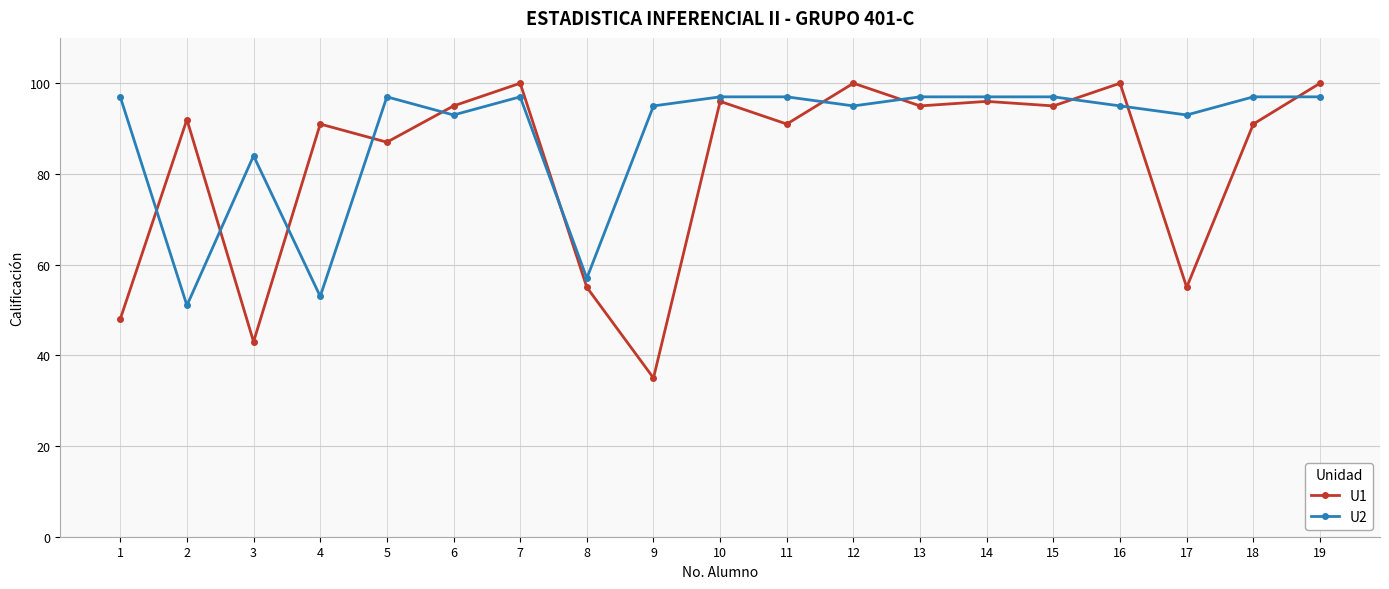

How many lines are shown in the chart?

2